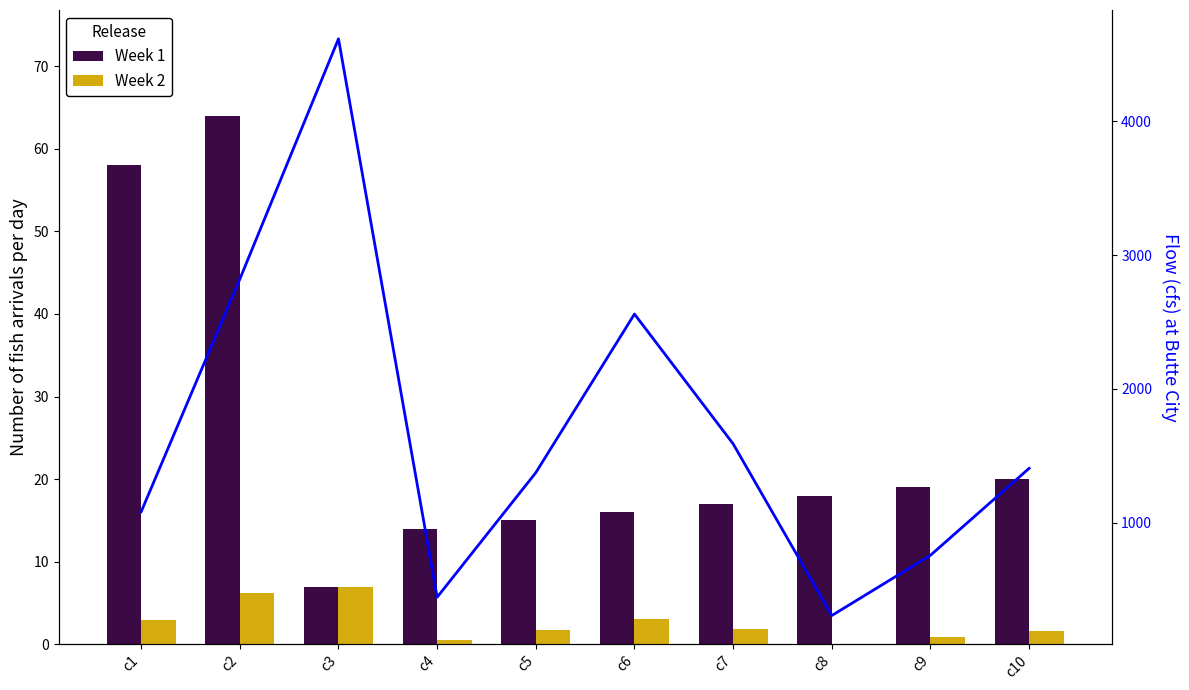

How many values in Week 2 are below zero?

1